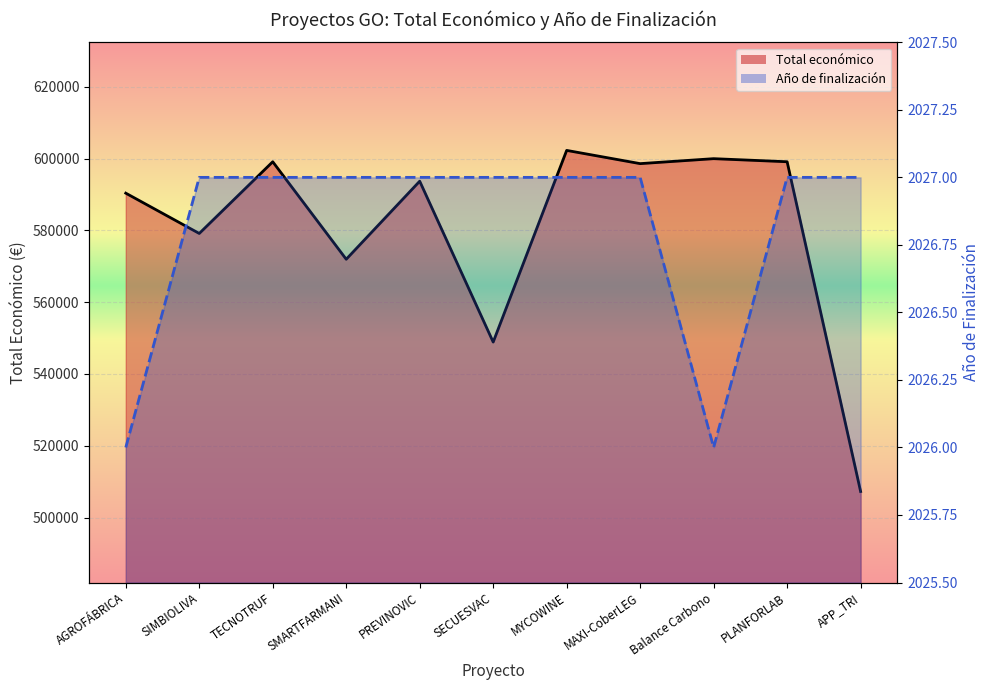

The value of Año de finalización at AGROFÁBRICA is 2026.0. True or false?

True